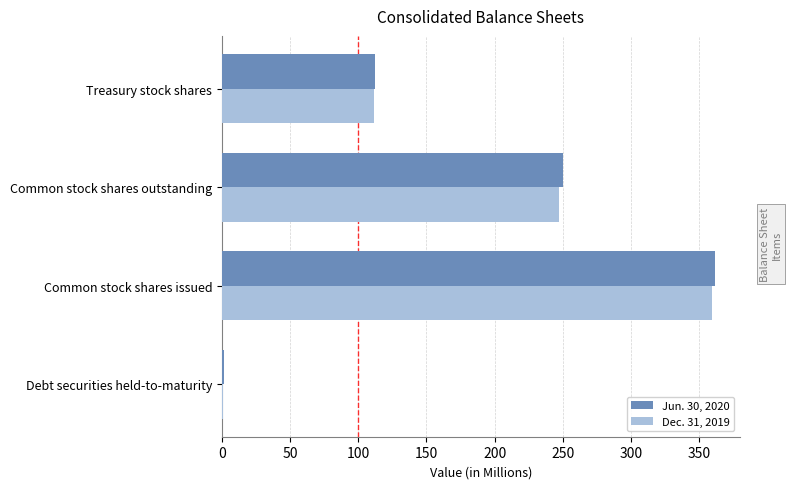

What is the sum of all Dec. 31, 2019 values?

719.3